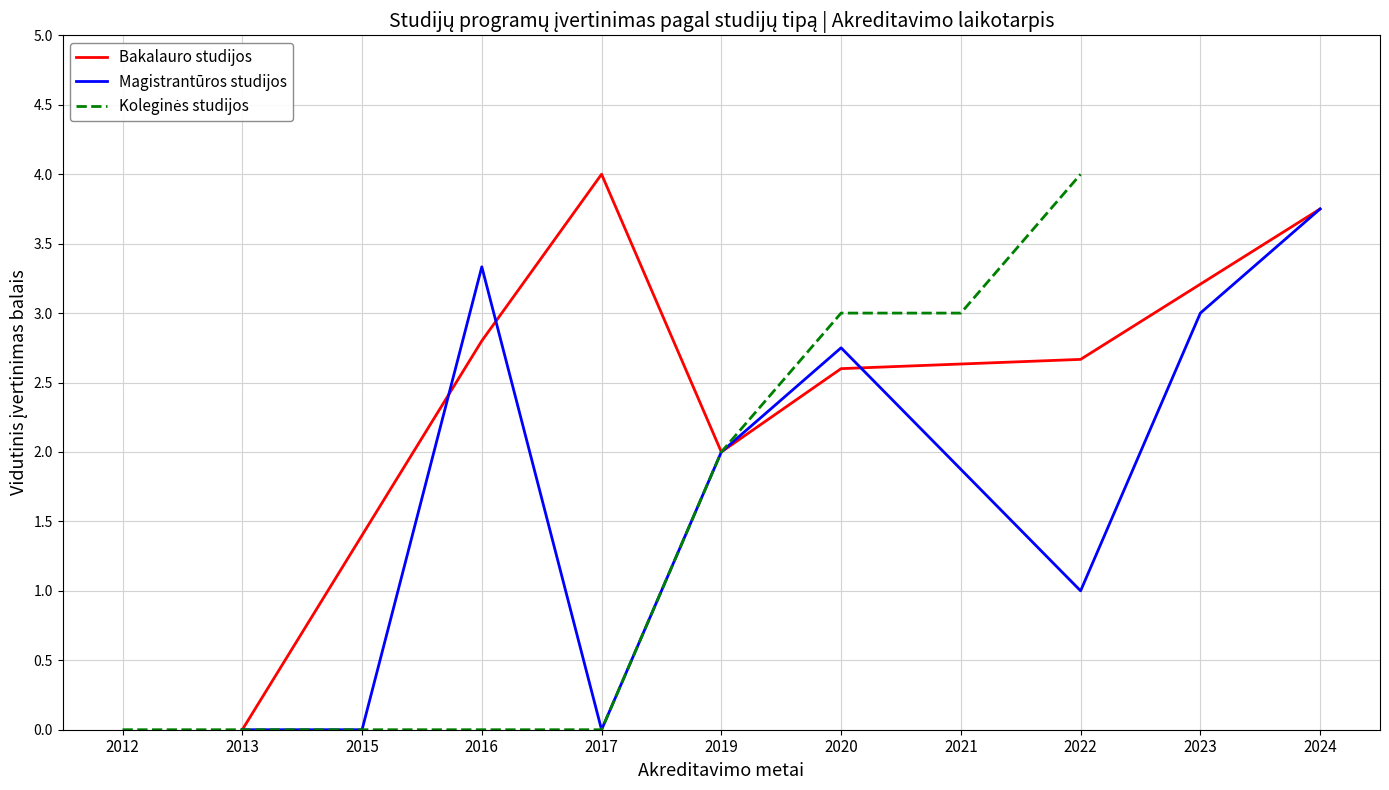

True or false: Bakalauro studijos has a value of 1.4 at 2016.

False